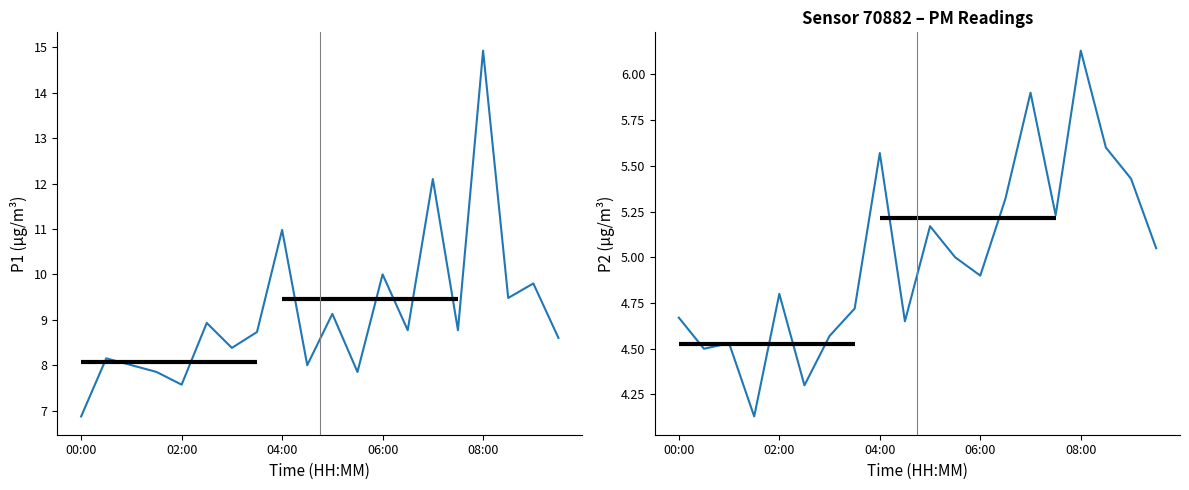

True or false: P1 and P2 cross at least once.

False